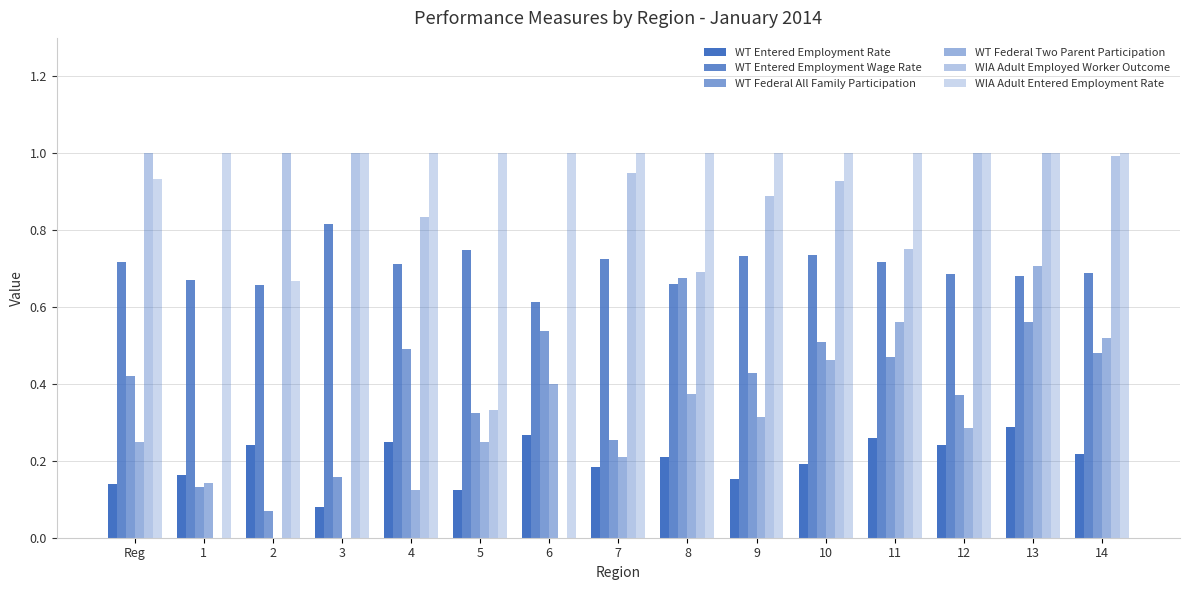

List the series in order of their peak value, lowest first.

WT Entered Employment Rate, WT Federal All Family Participation, WT Federal Two Parent Participation, WT Entered Employment Wage Rate, WIA Adult Employed Worker Outcome, WIA Adult Entered Employment Rate